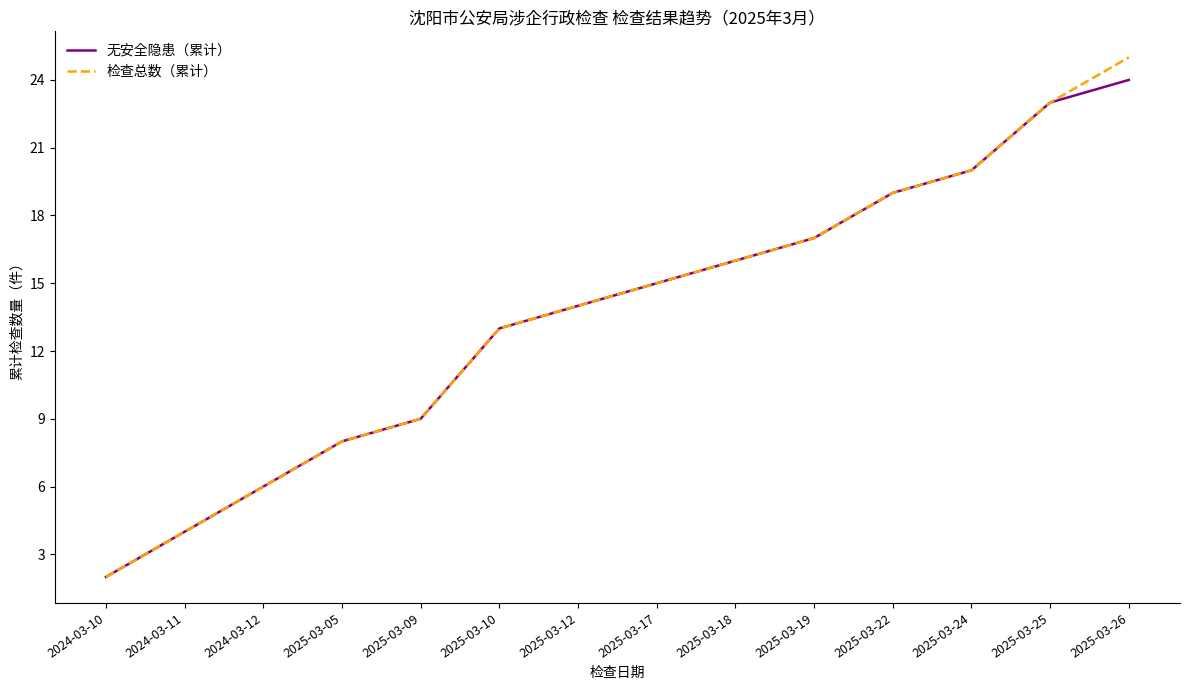

What is the greatest value displayed?

25